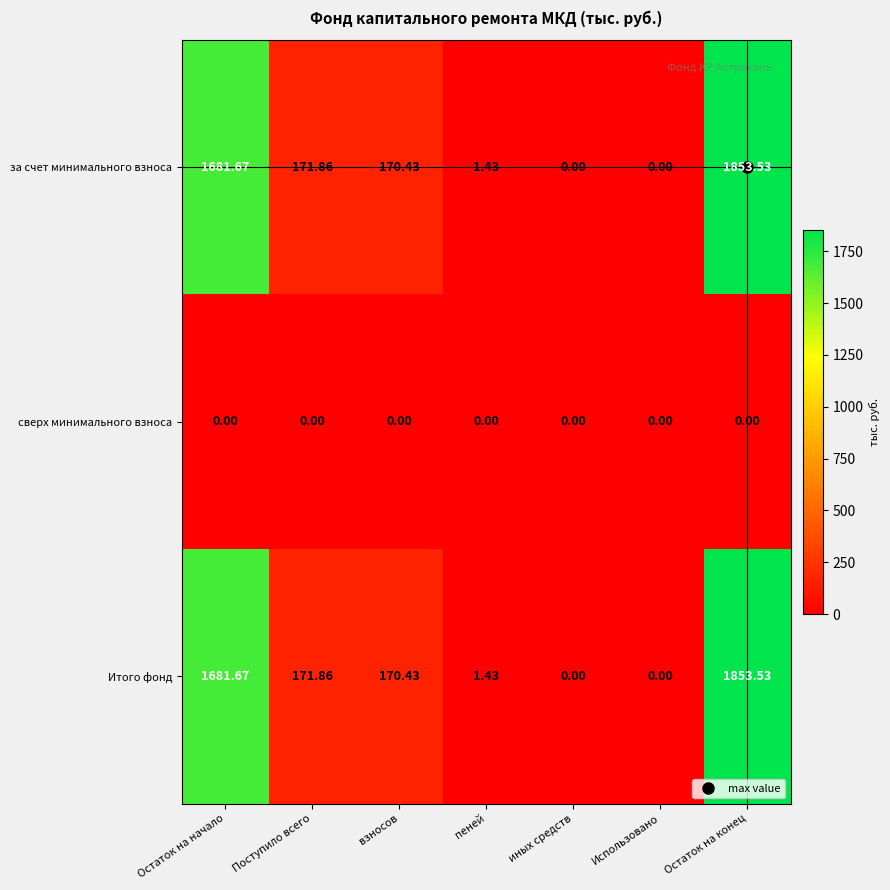

What is the total value across all series at взносов?

340.9